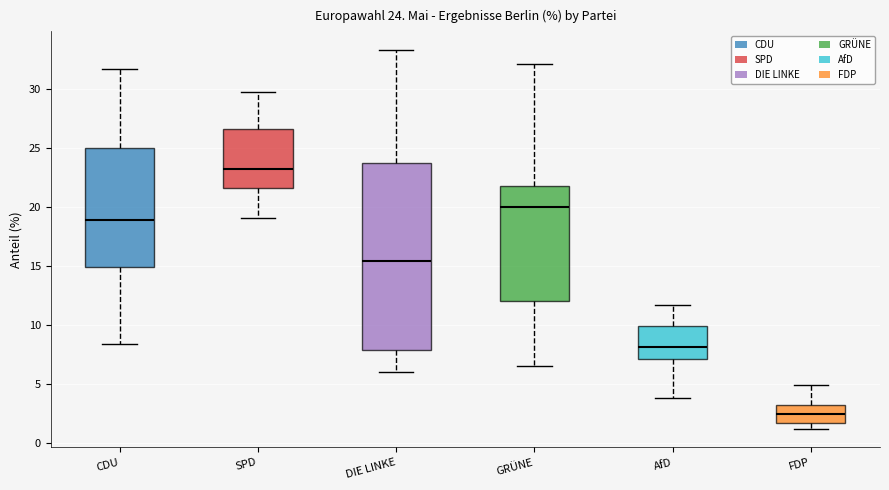

Comparing the boxes themselves (not the whiskers), which one is the tallest?

DIE LINKE